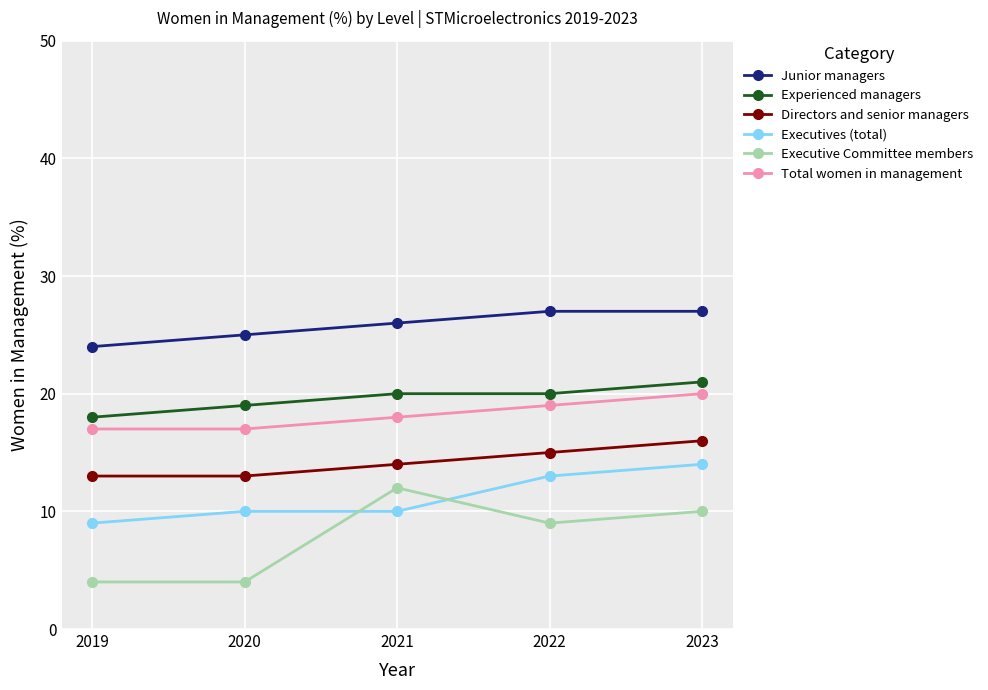

True or false: Junior managers and Total women in management cross at least once.

False